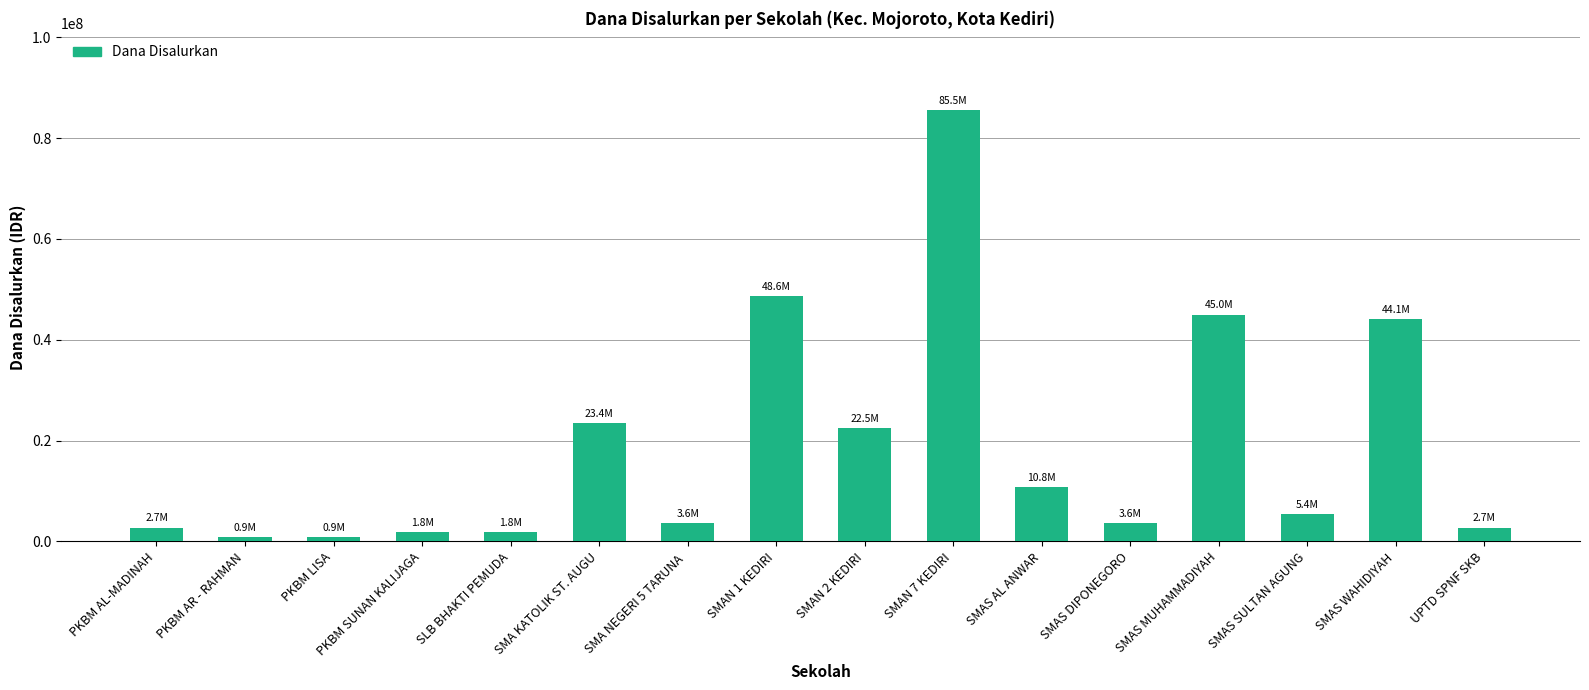

What is the label of the 13th bar from the left?

SMAS MUHAMMADIYAH